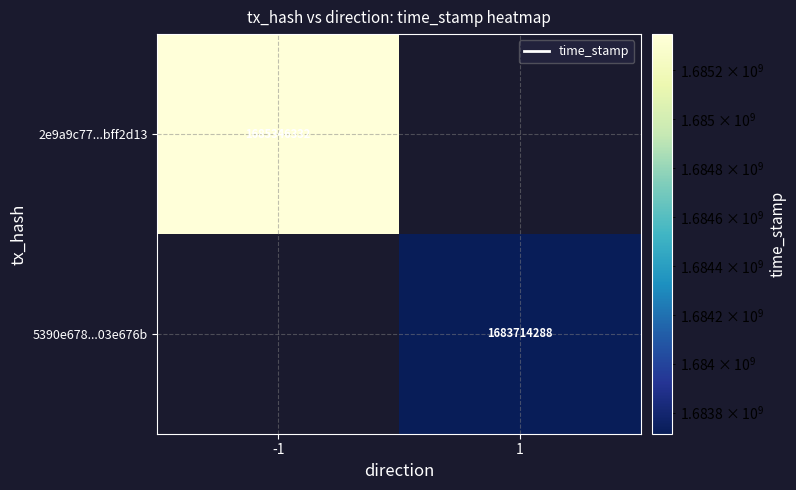

Which label corresponds to the smallest value in the chart?

1